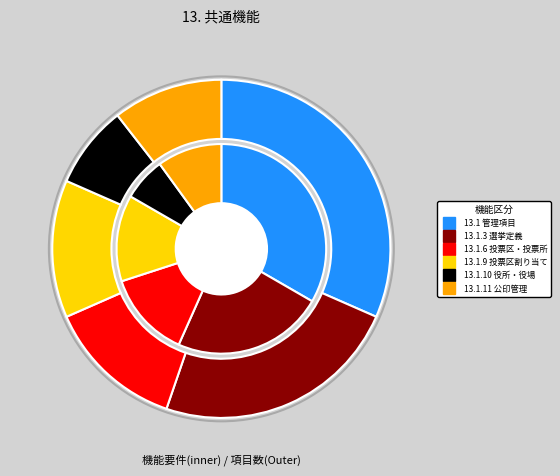

How many slices are in this pie chart?

6